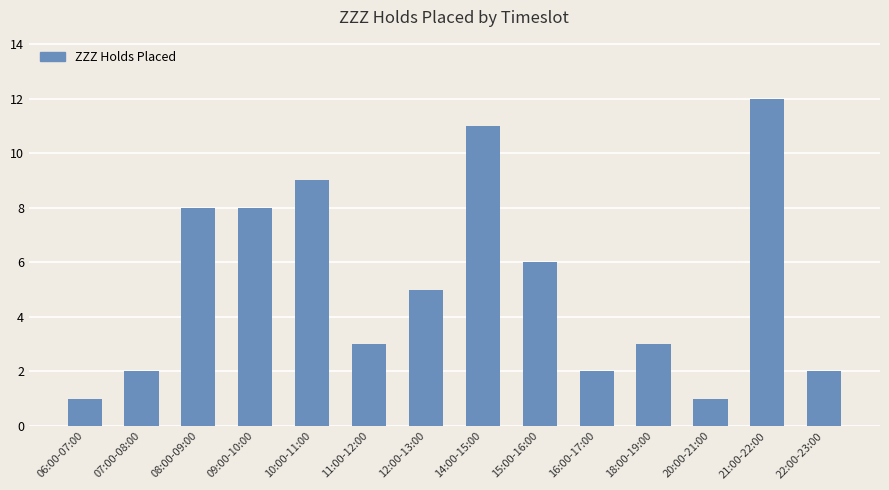

What is the average value?

5